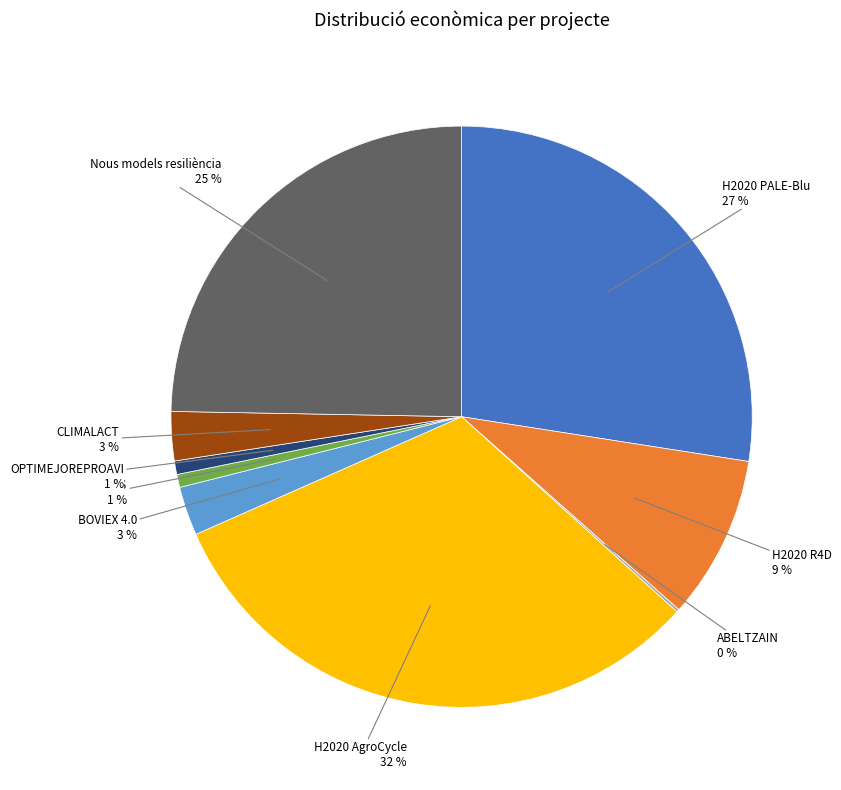

To the nearest percent, what is the difference between the H2020 R4D and OPTIMEJOREPROAVI slice percentages?

8%